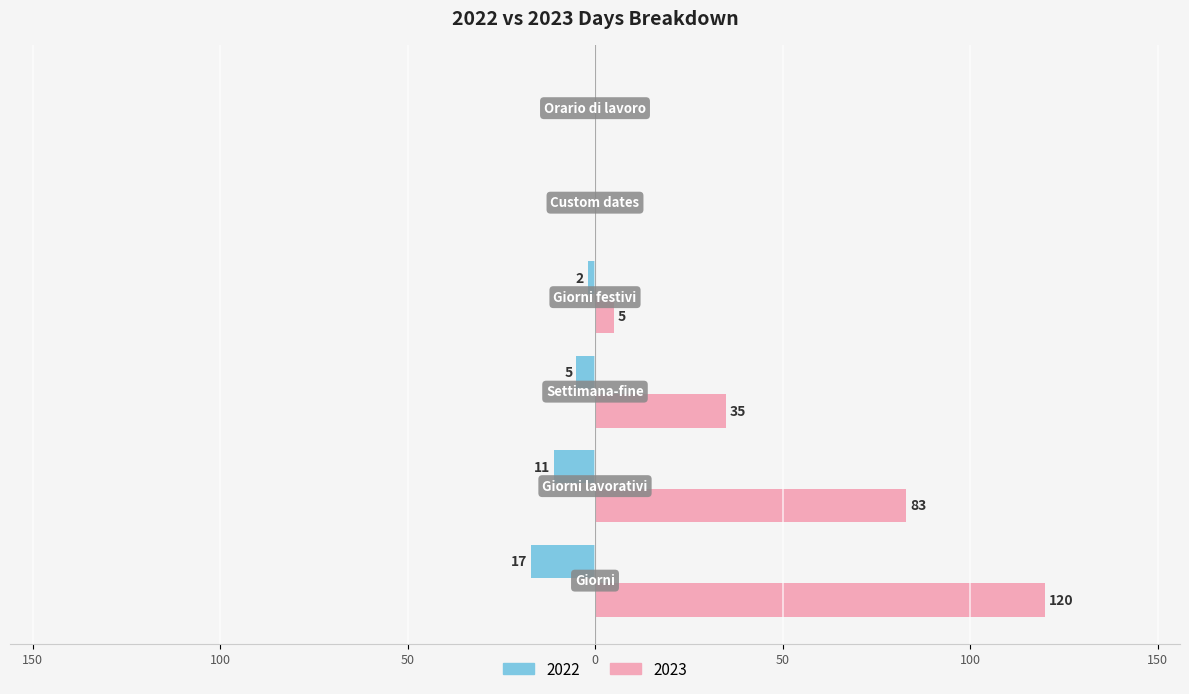

What is the average value of the 2023 series?

40